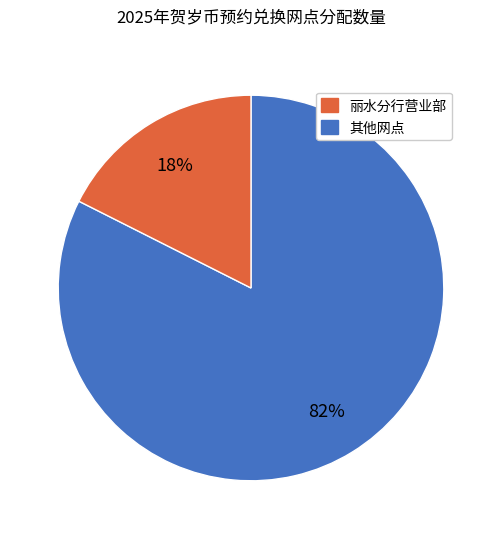

Is there a majority slice in this chart?

Yes